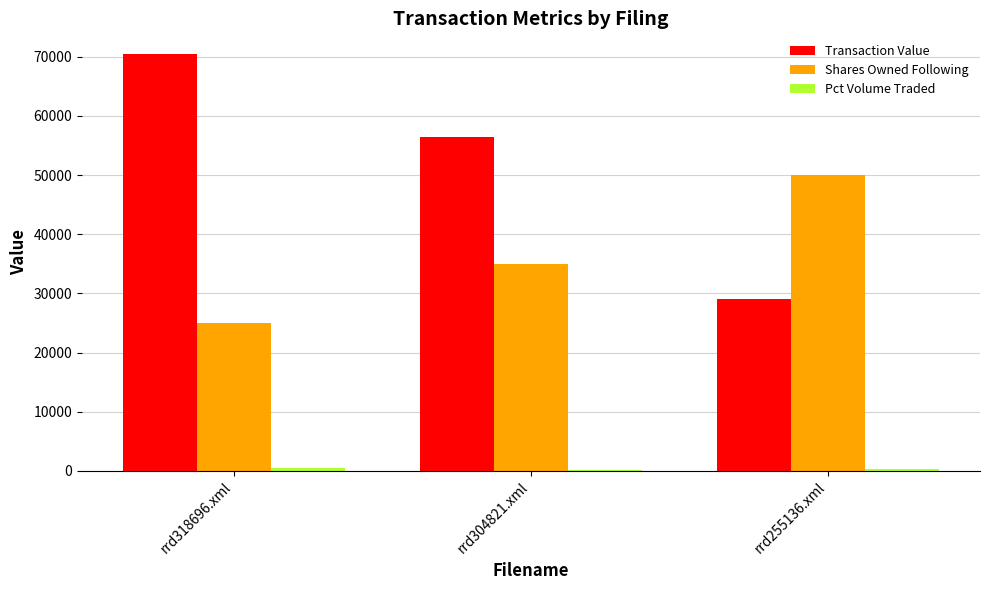

Which series has the largest total across all categories?

Transaction Value